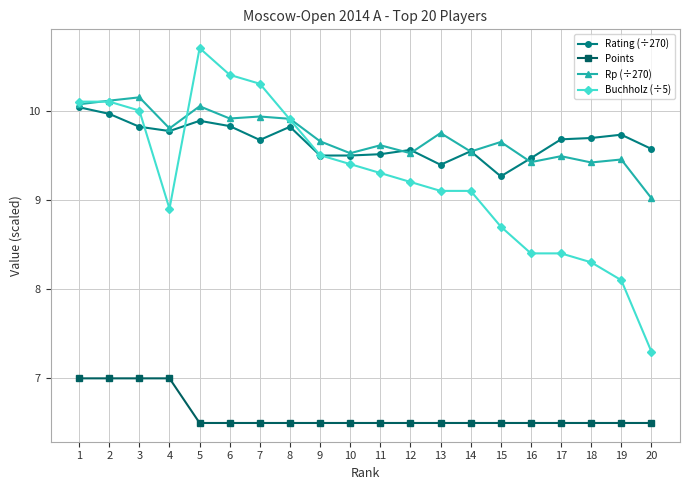

What is the value of the Points point at the 16th from the left?

6.5